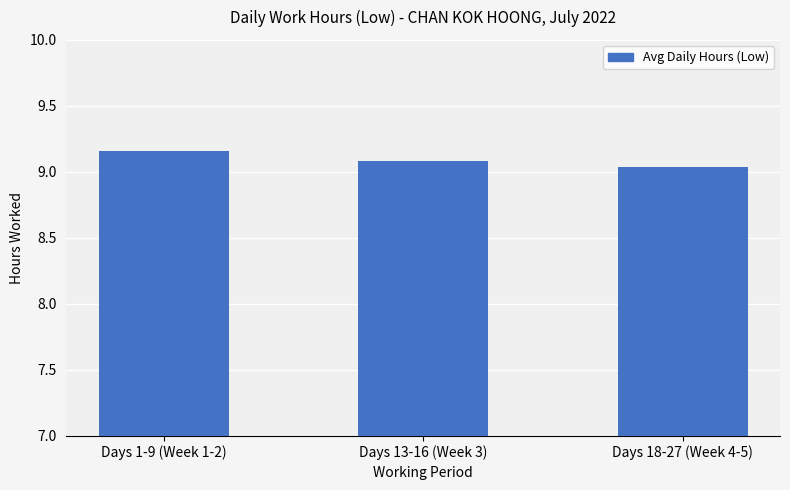

What is the sum of the values at Days 13-16 (Week 3) and Days 18-27 (Week 4-5)?

18.1